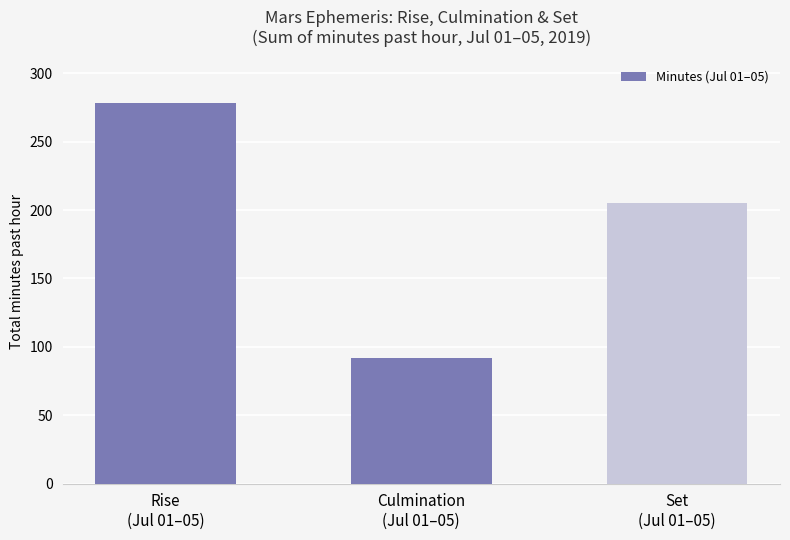

What is the change in value from Rise
(Jul 01–05) to Set
(Jul 01–05)?

-73